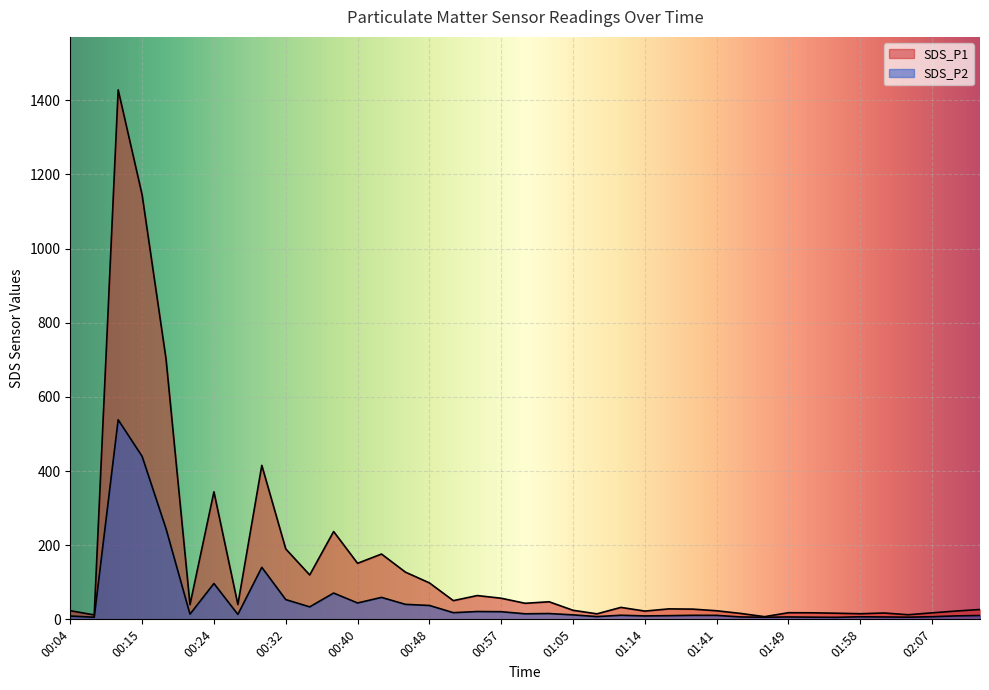

Reading right to left, transcribe all the data shown in this chart.

SDS_P1: 02:29=26.6	02:26=22.4	02:07=17.5	02:04=12.4	02:01=17.1	01:58=15.1	01:56=16.5	01:52=17.6	01:49=17.9	01:47=7.2	01:44=15.9	01:41=23.1	01:38=27.6	01:35=28.2	01:14=22.3	01:11=32.2	01:08=14.8	01:05=24.4	01:02=47.4	00:59=43.3	00:57=56.9	00:54=64.2	00:51=50.5	00:48=98.3	00:46=127.3	00:43=176.1	00:40=151.2	00:37=236.9	00:35=119.7	00:32=189.9	00:29=415.3	00:26=40.0	00:24=343.9	00:21=39.6	00:18=701.8	00:15=1144.9	00:10=1427.8	00:07=11.9	00:04=23.3
SDS_P2: 02:29=10.4	02:26=9.3	02:07=7.1	02:04=5.8	02:01=6.4	01:58=6.9	01:56=5.5	01:52=5.8	01:49=6.4	01:47=5.7	01:44=6.5	01:41=10.7	01:38=10.9	01:35=9.9	01:14=9.2	01:11=11.0	01:08=7.5	01:05=12.1	01:02=15.6	00:59=14.9	00:57=20.6	00:54=21.1	00:51=18.0	00:48=37.5	00:46=40.4	00:43=59.2	00:40=44.1	00:37=70.9	00:35=33.6	00:32=53.3	00:29=140.2	00:26=13.3	00:24=96.7	00:21=13.9	00:18=244.3	00:15=439.6	00:10=538.2	00:07=5.7	00:04=8.9